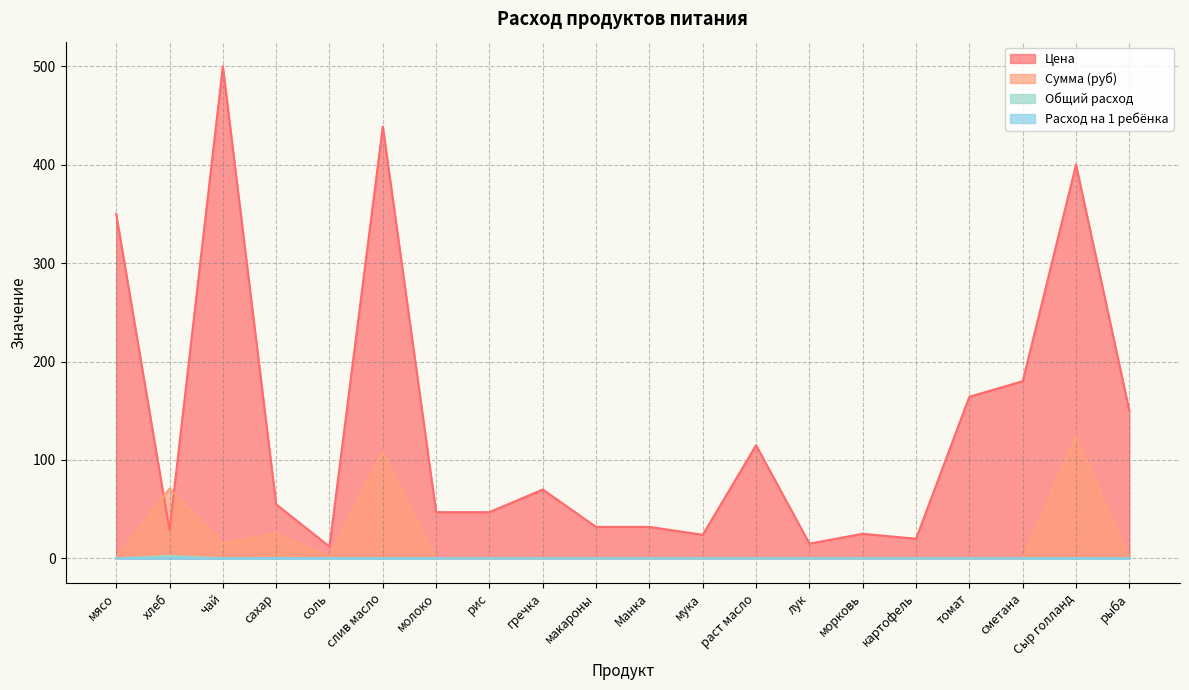

Read the Цена value at Сыр голланд.

400.0